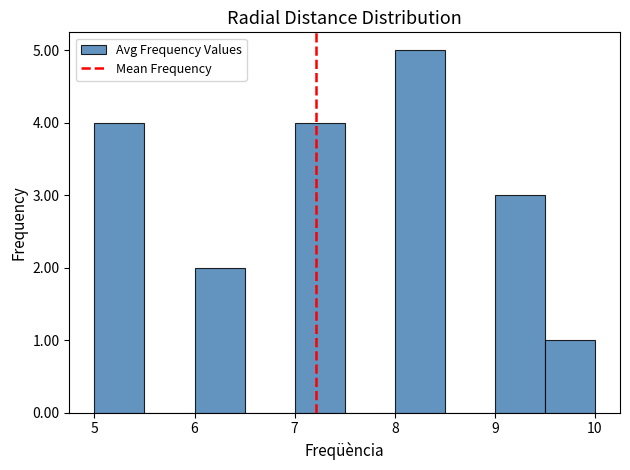

Reading left to right, list every bar in this chart as the range it spans on the x-axis followed by its height. The values are not printed on the chart, so give them approximately, as read against the axis.

5.0 to 5.5: 4
5.5 to 6.0: 0
6.0 to 6.5: 2
6.5 to 7.0: 0
7.0 to 7.5: 4
7.5 to 8.0: 0
8.0 to 8.5: 5
8.5 to 9.0: 0
9.0 to 9.5: 3
9.5 to 10.0: 1